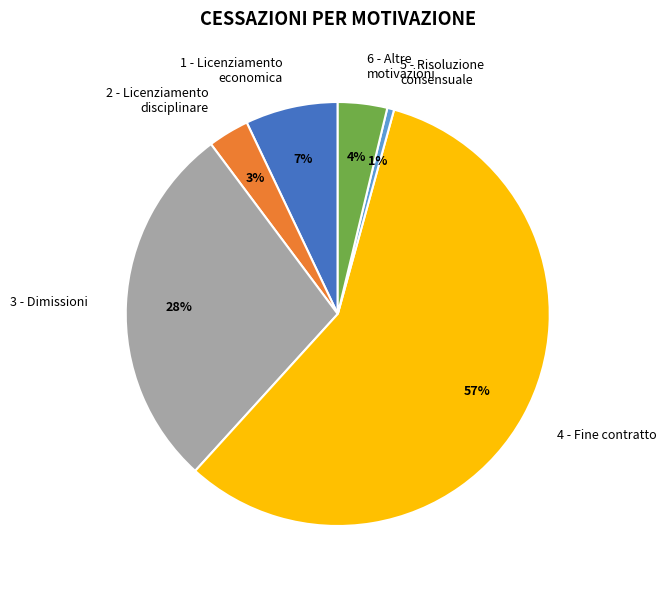

Rank the categories by value from lowest to highest.

5 - Risoluzione consensuale, 2 - Licenziamento disciplinare, 6 - Altre motivazioni, 1 - Licenziamento economica, 3 - Dimissioni, 4 - Fine contratto